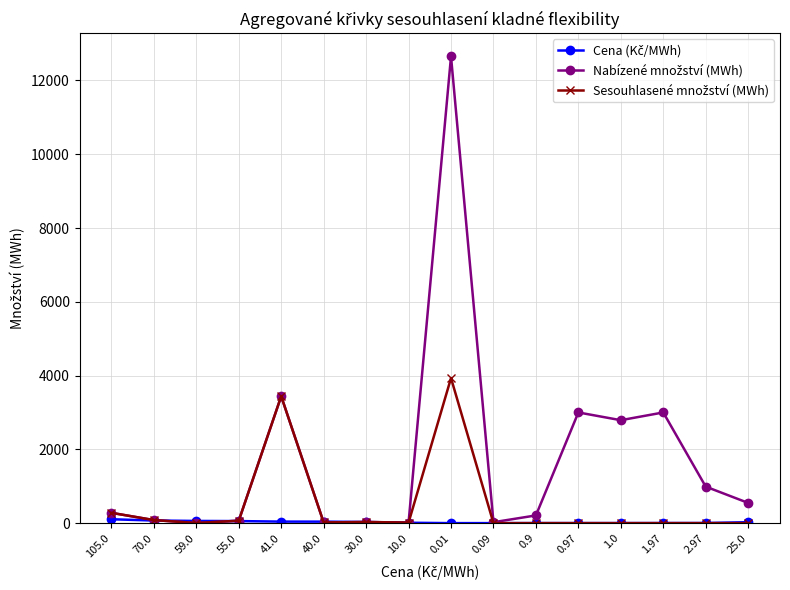

What is the greatest value displayed?

12649.9